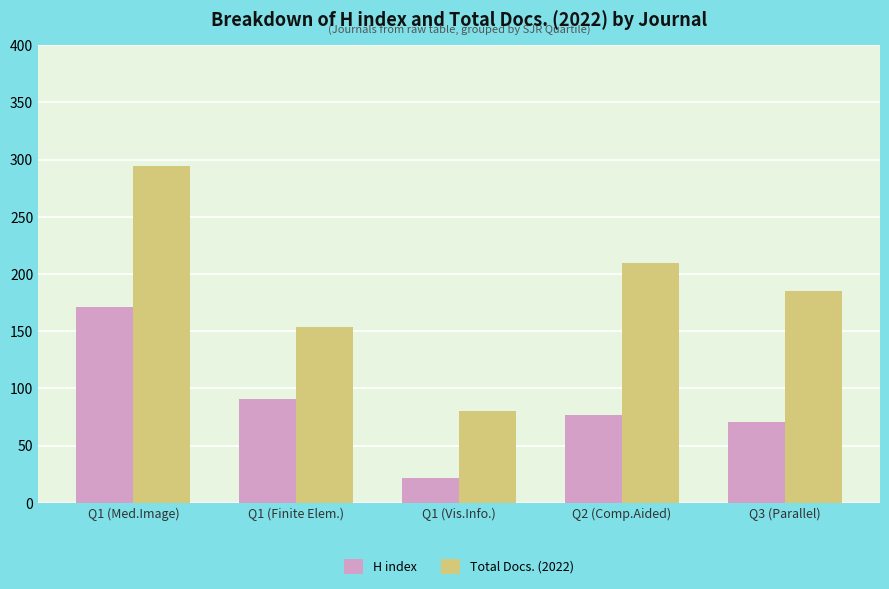

Between Q1 (Med.Image) and Q2 (Comp.Aided), which series saw the biggest shift?

H index